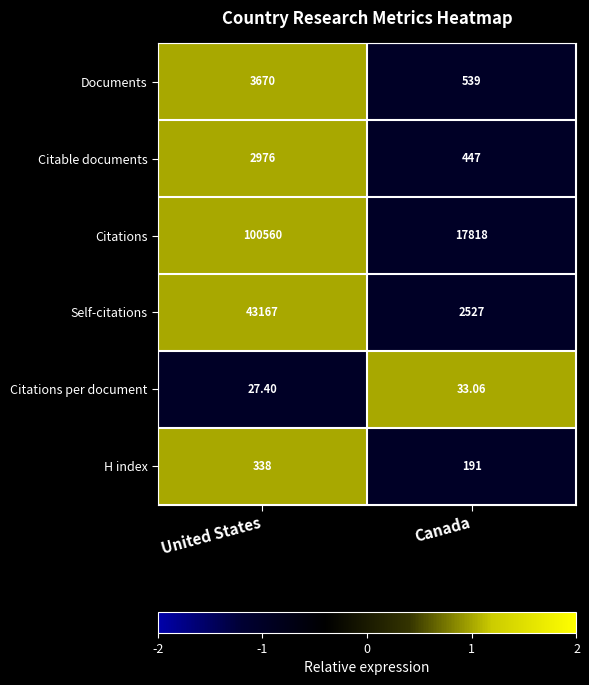

Which series changed the most between United States and Canada?

Citations